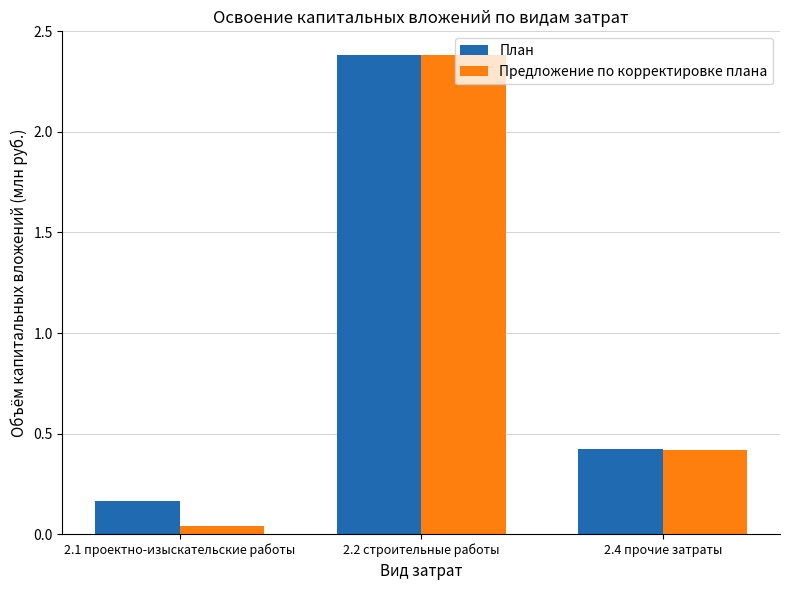

Where is План nearest to the value 1?

2.4 прочие затраты